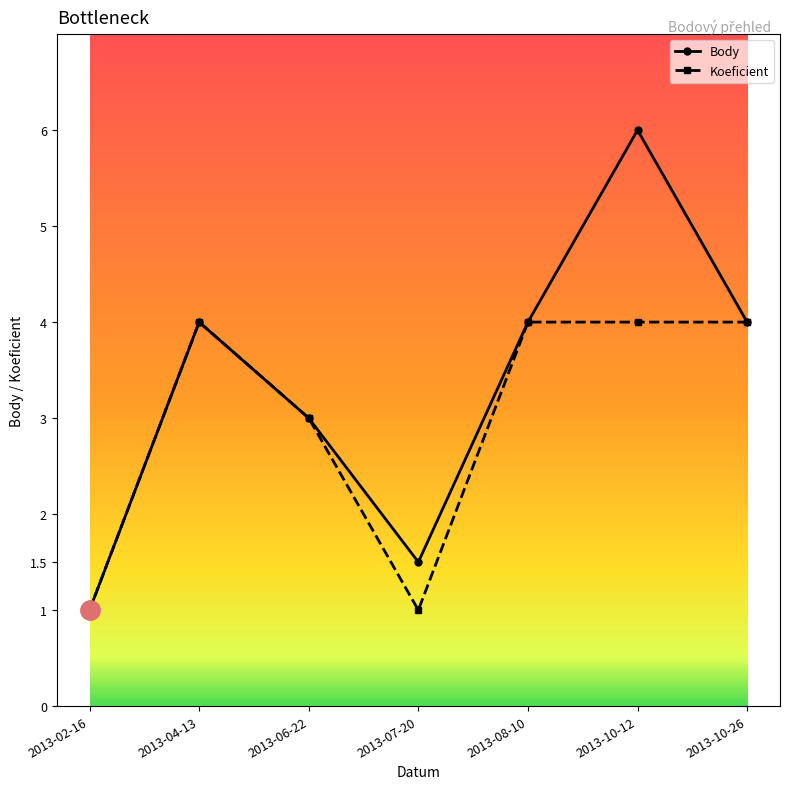

Reading left to right, extract all data points from this chart.

Body: 2013-02-16=1.0	2013-04-13=4.0	2013-06-22=3.0	2013-07-20=1.5	2013-08-10=4.0	2013-10-12=6.0	2013-10-26=4.0
Koeficient: 2013-02-16=1.0	2013-04-13=4.0	2013-06-22=3.0	2013-07-20=1.0	2013-08-10=4.0	2013-10-12=4.0	2013-10-26=4.0